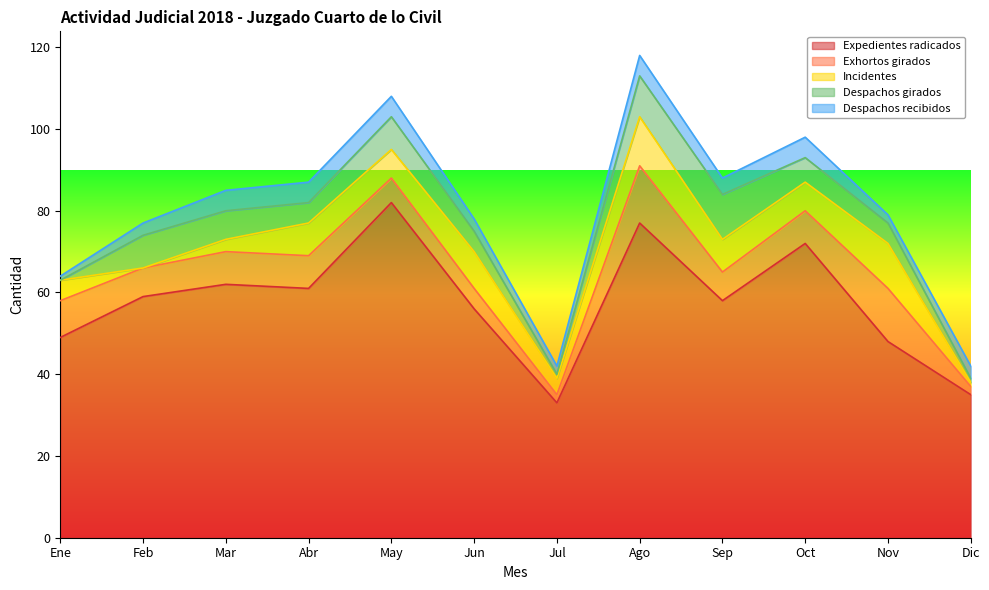

At which category is the sum across all series the highest?

Ago